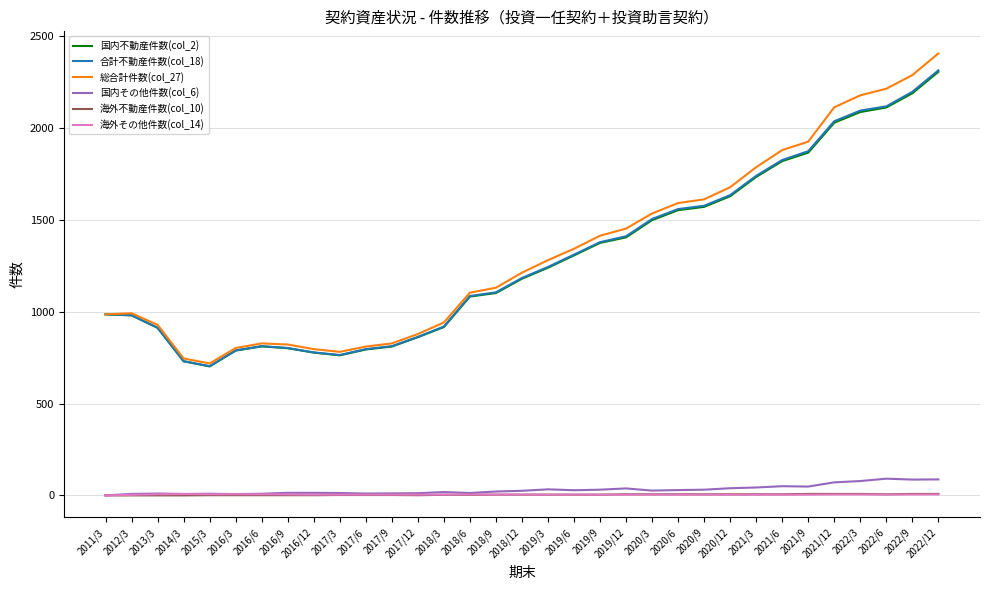

True or false: 国内不動産件数(col_2) and 海外その他件数(col_14) intersect in this chart.

False